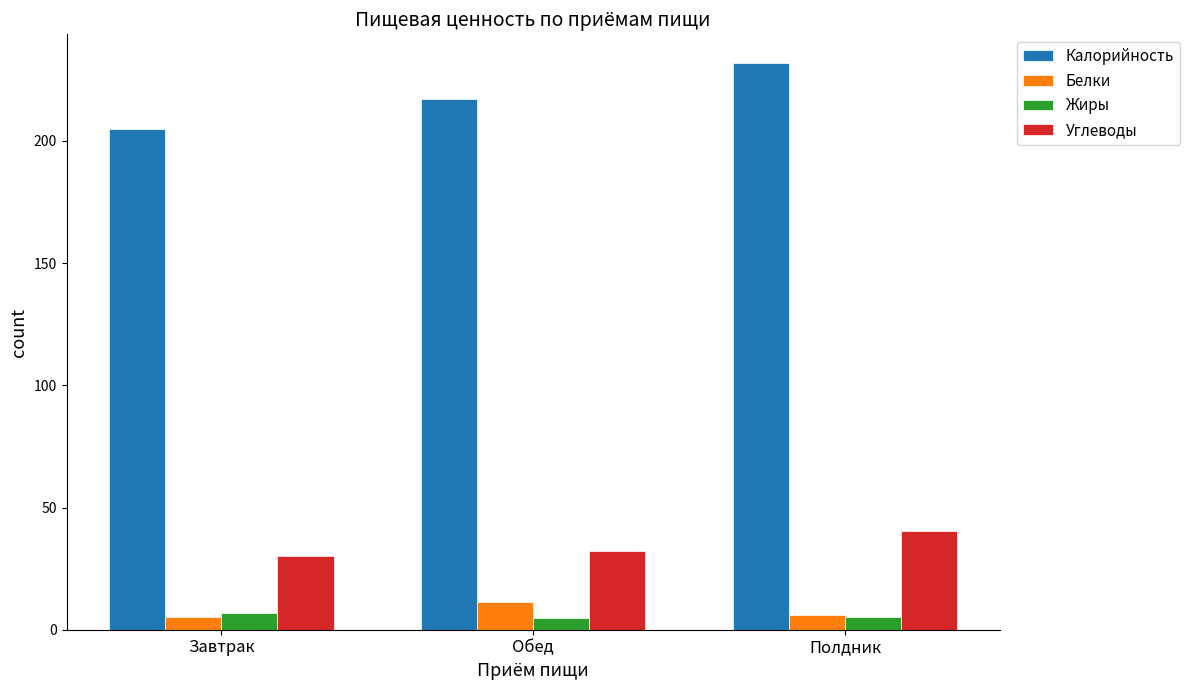

At which category is the sum across all series the highest?

Полдник